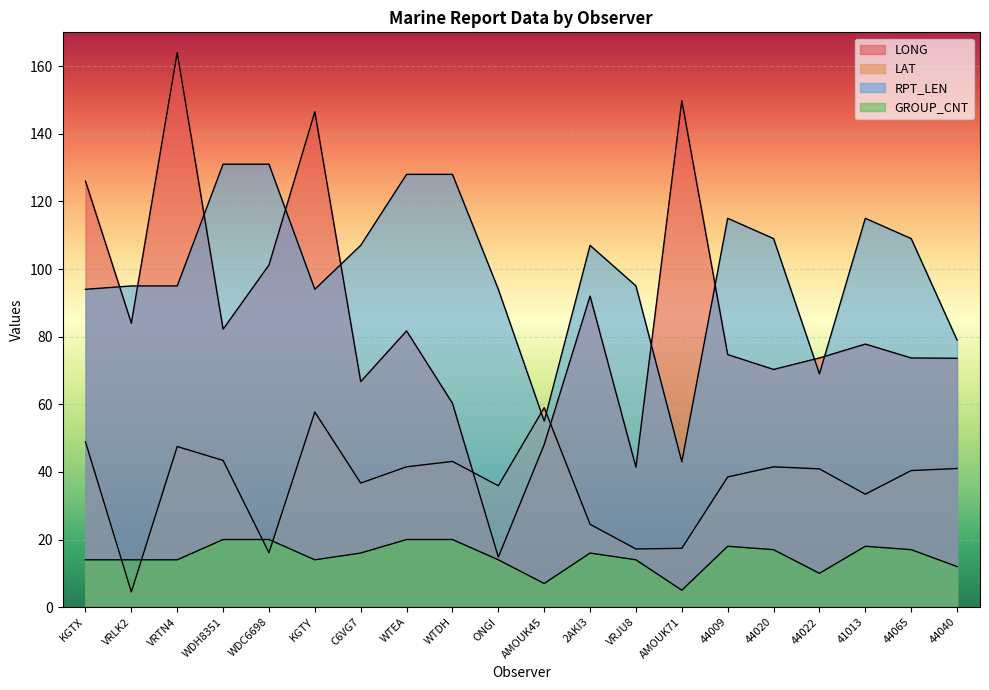

Reading right to left, extract all data points from this chart.

LONG: 44040=73.6	44065=73.7	41013=77.8	44022=73.7	44020=70.3	44009=74.7	AMOUK71=149.8	VRJU8=41.4	2AKI3=92.0	AMOUK45=48.1	ONGI=14.8	WTDH=60.3	WTEA=81.7	C6VG7=66.7	KGTY=146.5	WDC6698=101.2	WDH8351=82.2	VRTN4=164.0	VRLK2=84.0	KGTX=126.0
LAT: 44040=41.0	44065=40.4	41013=33.4	44022=40.9	44020=41.5	44009=38.5	AMOUK71=17.4	VRJU8=17.2	2AKI3=24.5	AMOUK45=59.0	ONGI=35.9	WTDH=43.1	WTEA=41.5	C6VG7=36.7	KGTY=57.7	WDC6698=16.1	WDH8351=43.4	VRTN4=47.5	VRLK2=4.5	KGTX=48.9
RPT_LEN: 44040=79.0	44065=109.0	41013=115.0	44022=69.0	44020=109.0	44009=115.0	AMOUK71=43.0	VRJU8=95.0	2AKI3=107.0	AMOUK45=55.0	ONGI=94.0	WTDH=128.0	WTEA=128.0	C6VG7=107.0	KGTY=94.0	WDC6698=131.0	WDH8351=131.0	VRTN4=95.0	VRLK2=95.0	KGTX=94.0
GROUP_CNT: 44040=12.0	44065=17.0	41013=18.0	44022=10.0	44020=17.0	44009=18.0	AMOUK71=5.0	VRJU8=14.0	2AKI3=16.0	AMOUK45=7.0	ONGI=14.0	WTDH=20.0	WTEA=20.0	C6VG7=16.0	KGTY=14.0	WDC6698=20.0	WDH8351=20.0	VRTN4=14.0	VRLK2=14.0	KGTX=14.0